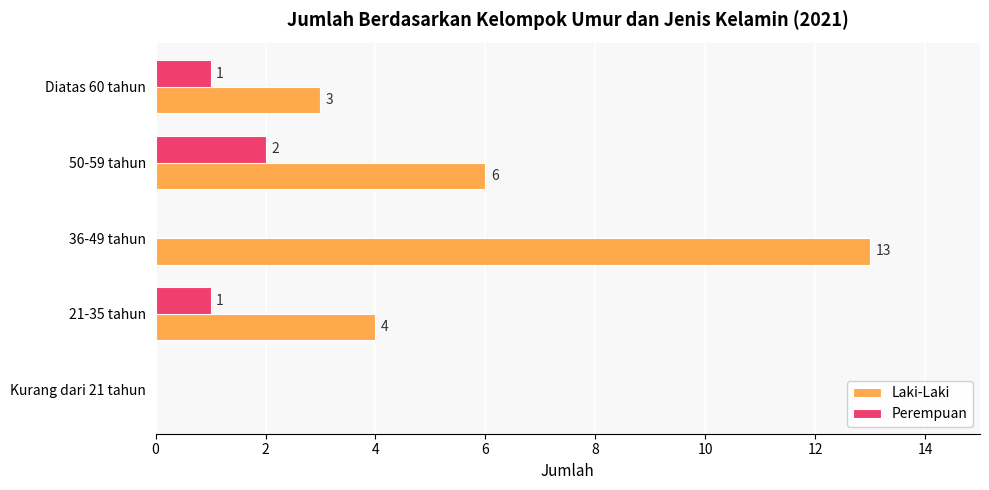

Which label corresponds to the largest value in the chart?

36-49 tahun